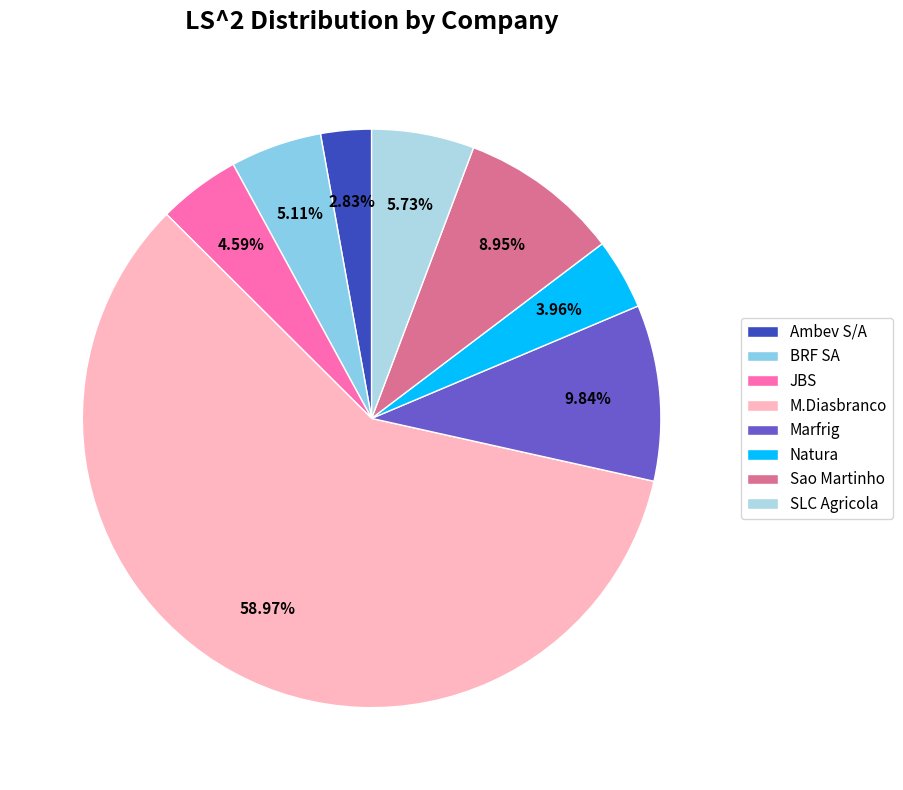

What is the ratio of the value at Natura to the value at Marfrig?

0.4